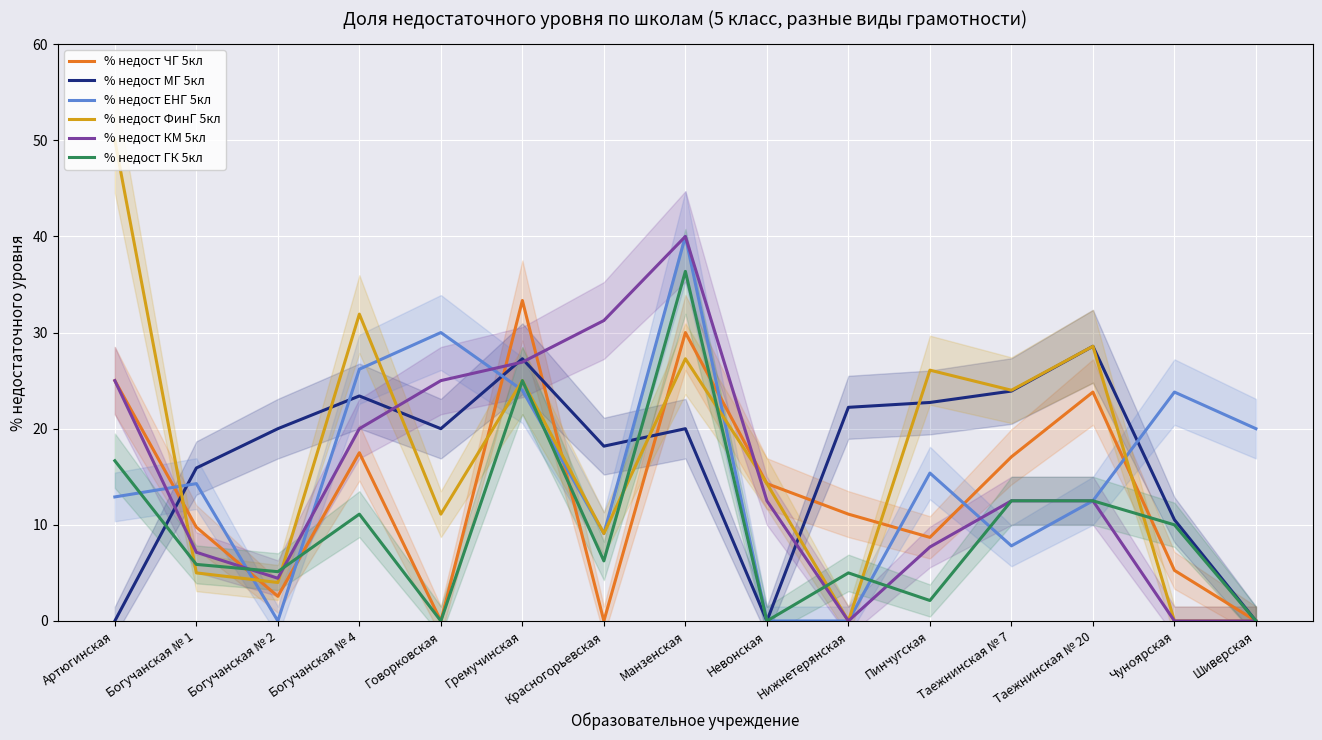

Where is the first local maximum for % недост КМ 5кл?

Манзенская